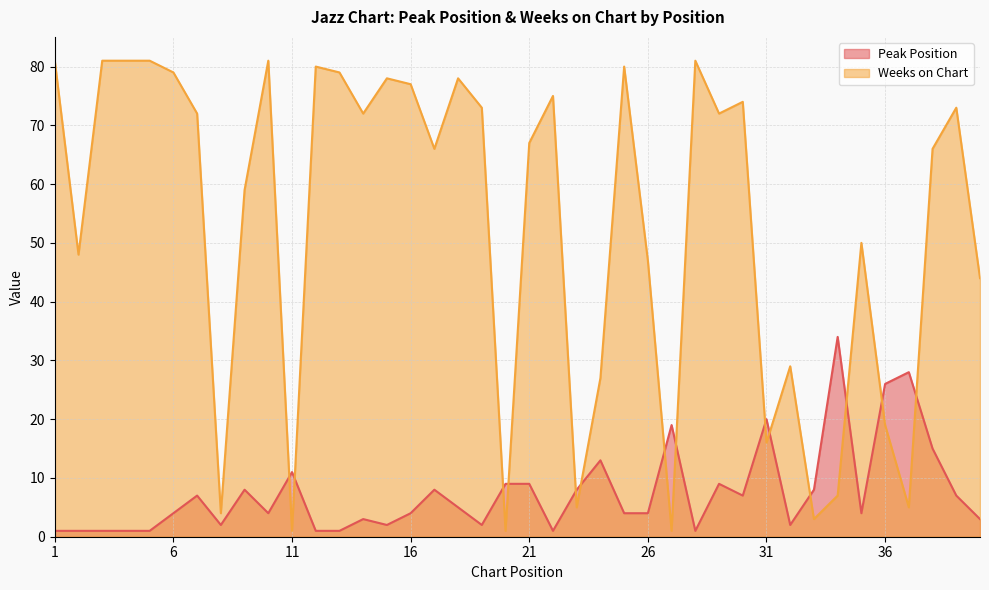

Reading left to right, transcribe all the data shown in this chart.

Peak Position: 1=1	2=1	3=1	4=1	5=1	6=4	7=7	8=2	9=8	10=4	11=11	12=1	13=1	14=3	15=2	16=4	17=8	18=5	19=2	20=9	21=9	22=1	23=8	24=13	25=4	26=4	27=19	28=1	29=9	30=7	31=20	32=2	33=8	34=34	35=4	36=26	37=28	38=15	39=7	40=3
Weeks on Chart: 1=81	2=48	3=81	4=81	5=81	6=79	7=72	8=4	9=59	10=81	11=1	12=80	13=79	14=72	15=78	16=77	17=66	18=78	19=73	20=1	21=67	22=75	23=5	24=27	25=80	26=47	27=1	28=81	29=72	30=74	31=16	32=29	33=3	34=7	35=50	36=19	37=5	38=66	39=73	40=44